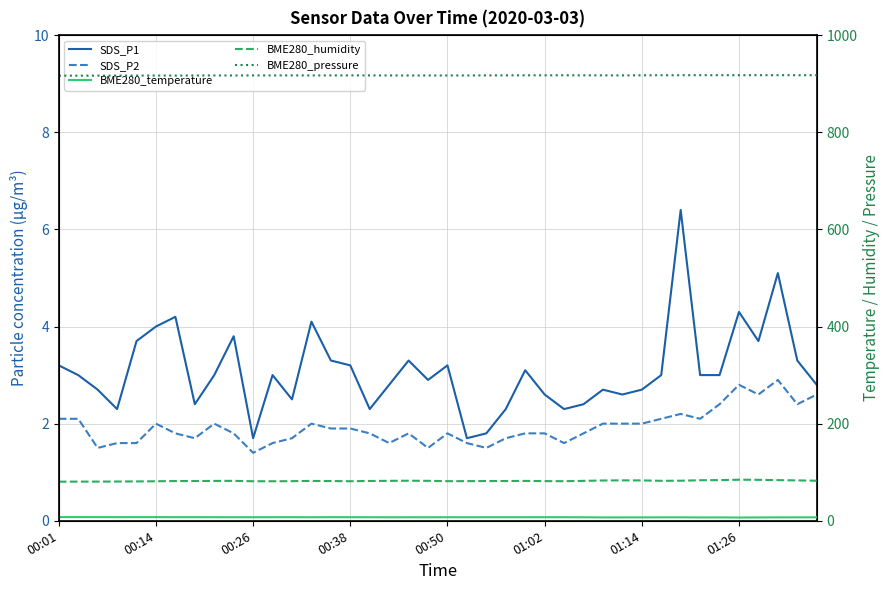

What is the minimum value for BME280_humidity?

80.5